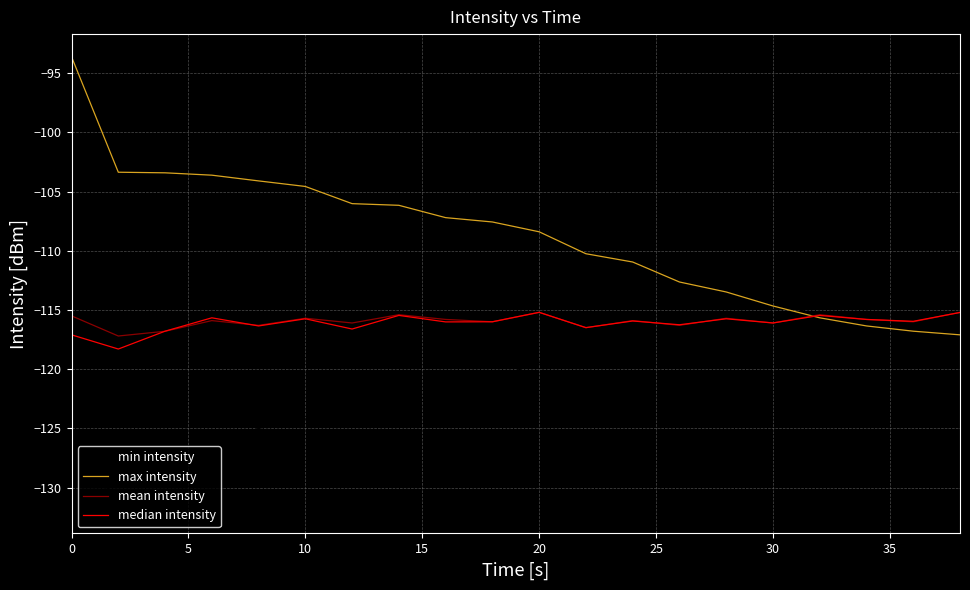

What is the minimum value shown in the chart?

-132.0